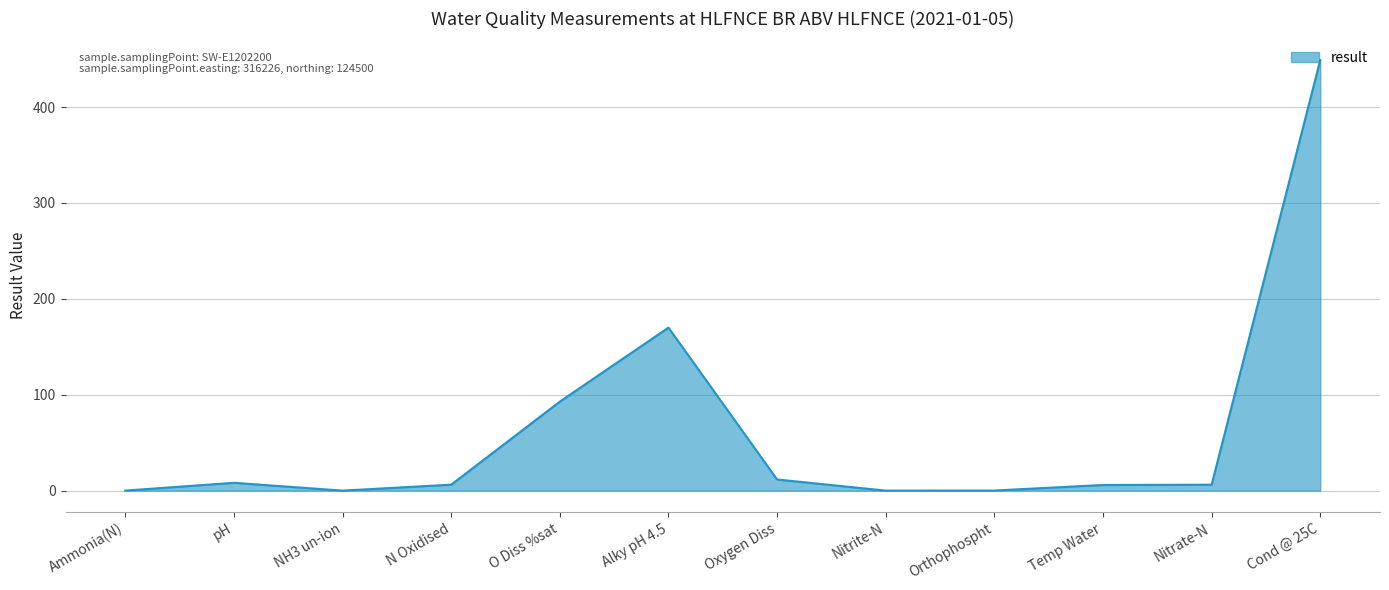

What value does the data have at O Diss %sat?

92.8